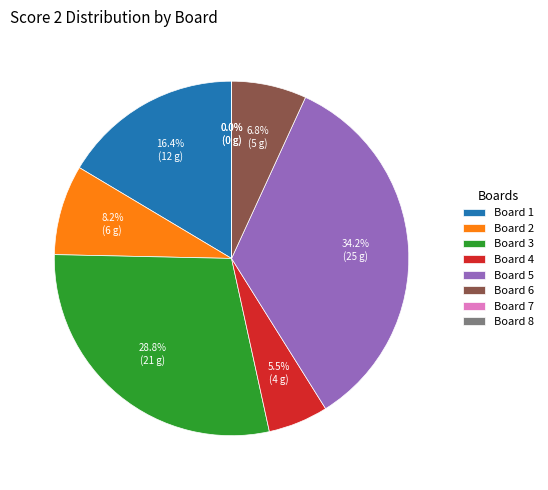

Does any single category account for the majority?

No